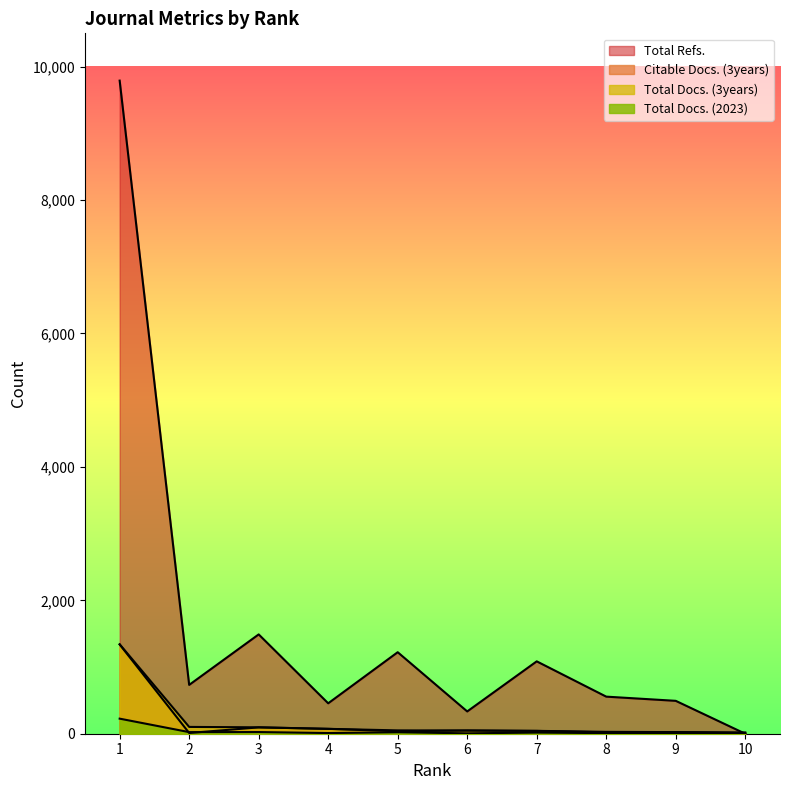

How many interior local peaks does the Total Docs. (2023) series have?

4